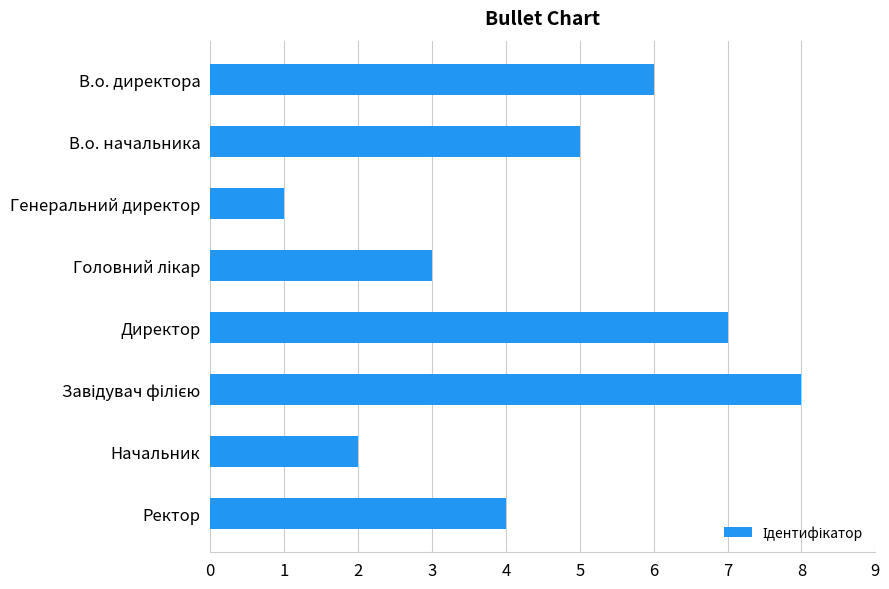

Is it true that the value at Начальник is 2?

True